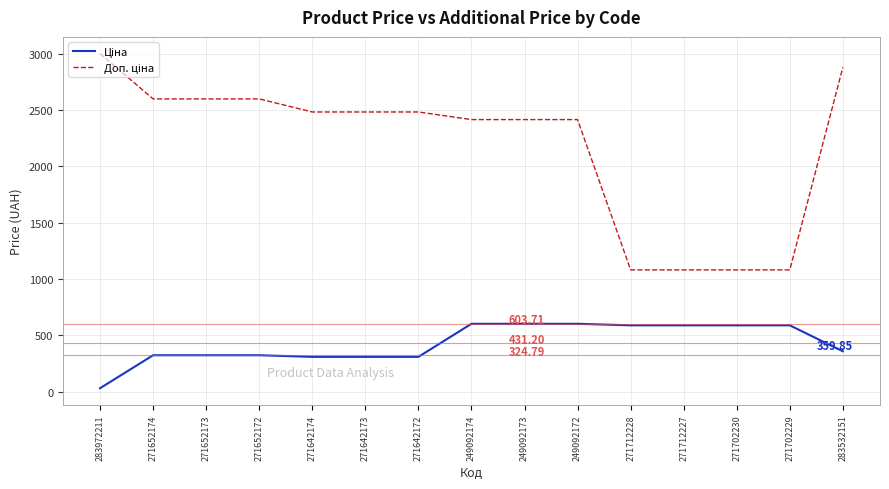

At which category is the sum across all series the highest?

283532151